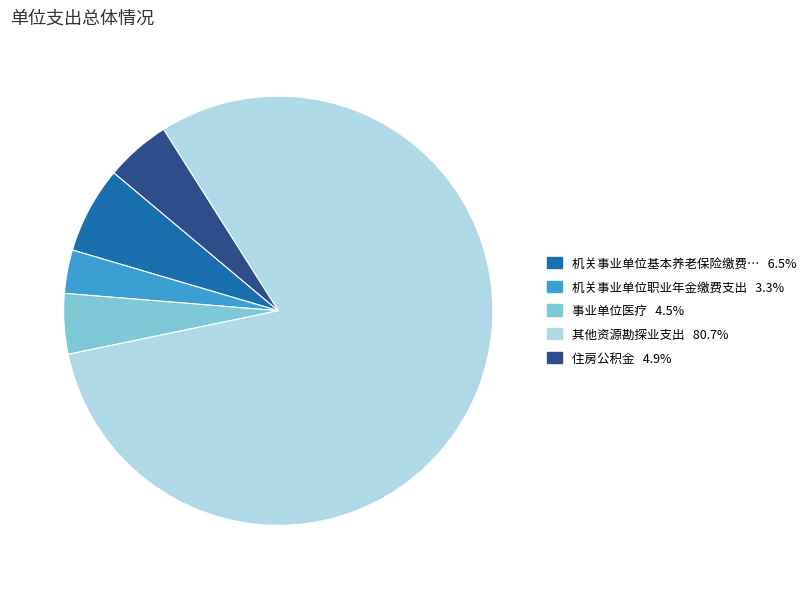

Does any single category account for the majority?

Yes